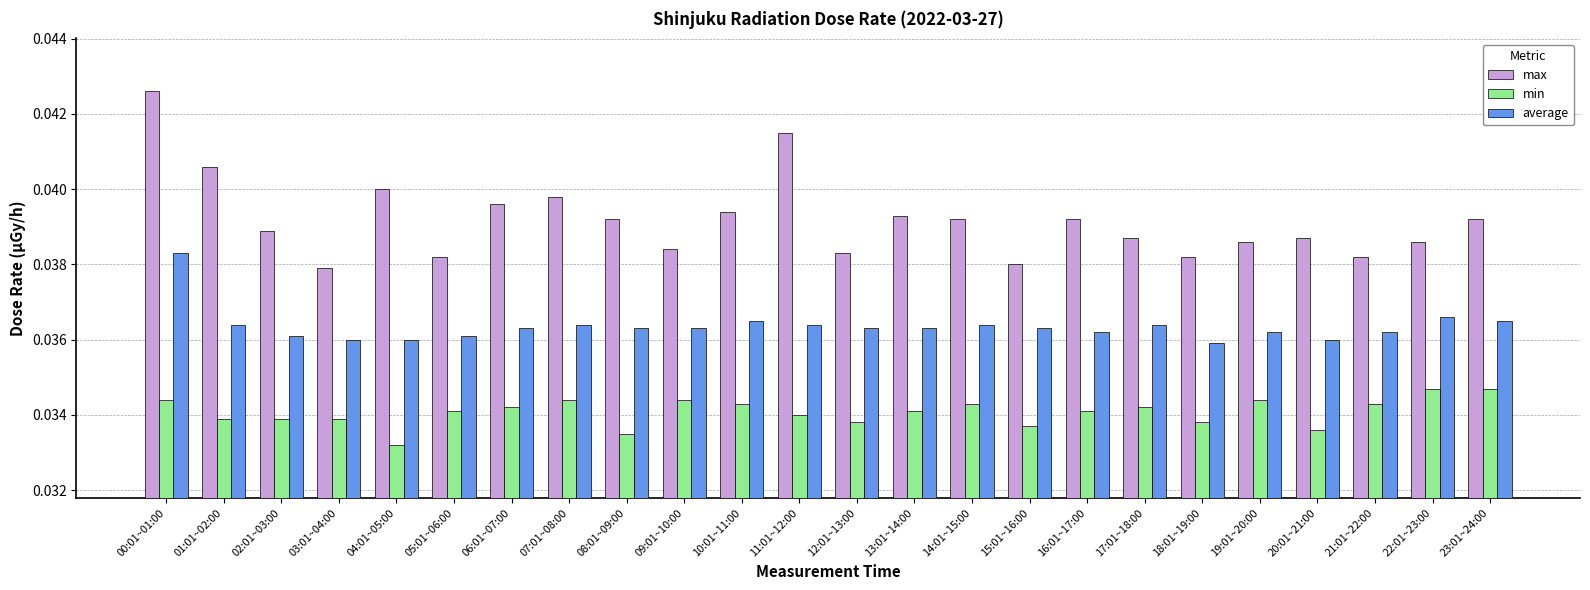

What is the label of the 16th bar from the right?

08:01~09:00